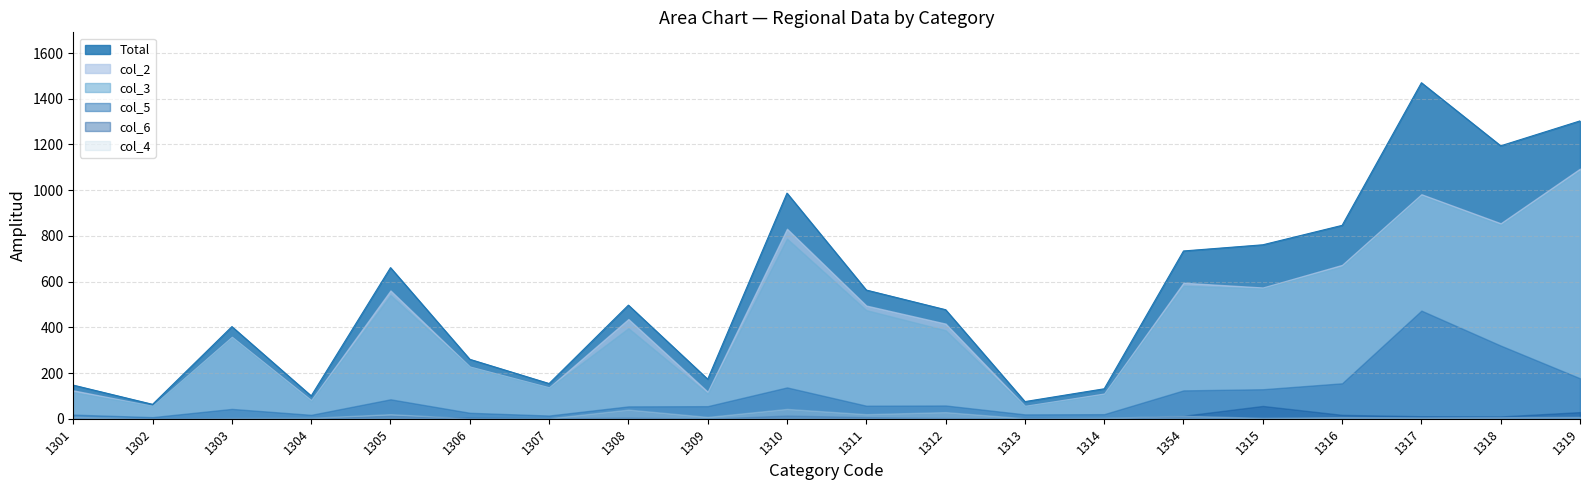

What is the sum of the col_5 values at 1308 and 1313?

73